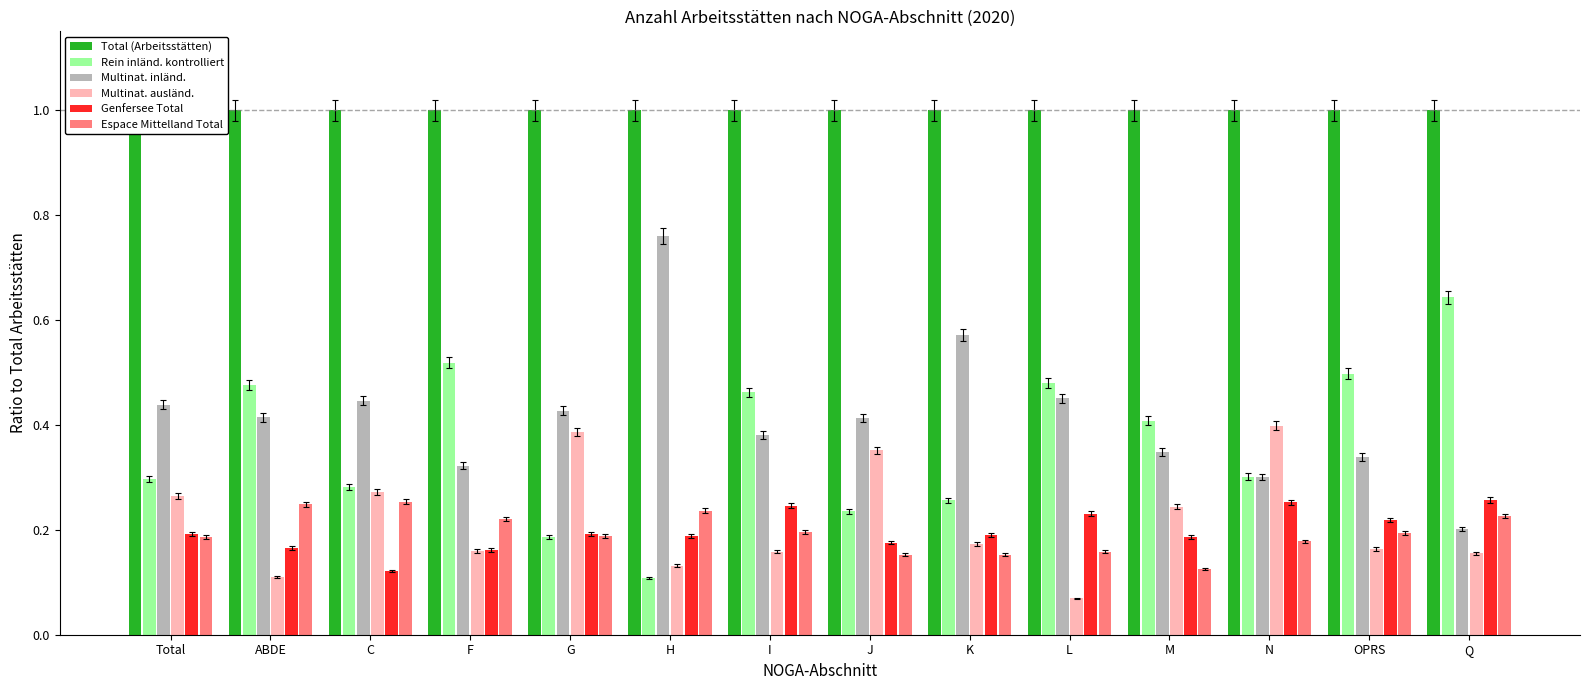

The value of Multinat. ausländ. at F is 0.2. True or false?

True